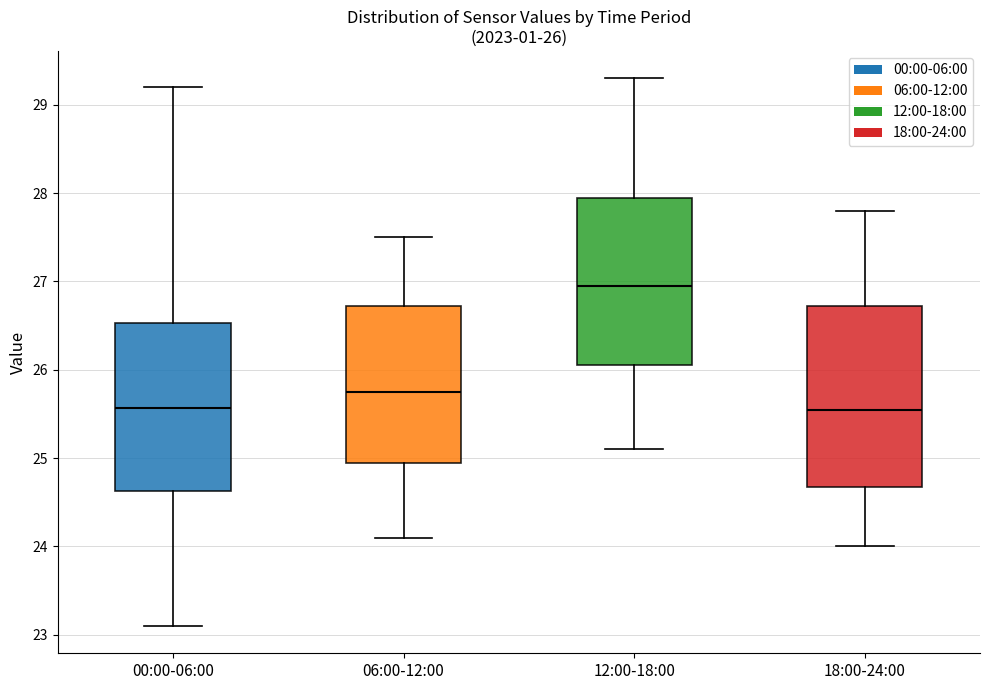

Which box is the tallest, from its lower edge to its upper edge?

18:00-24:00